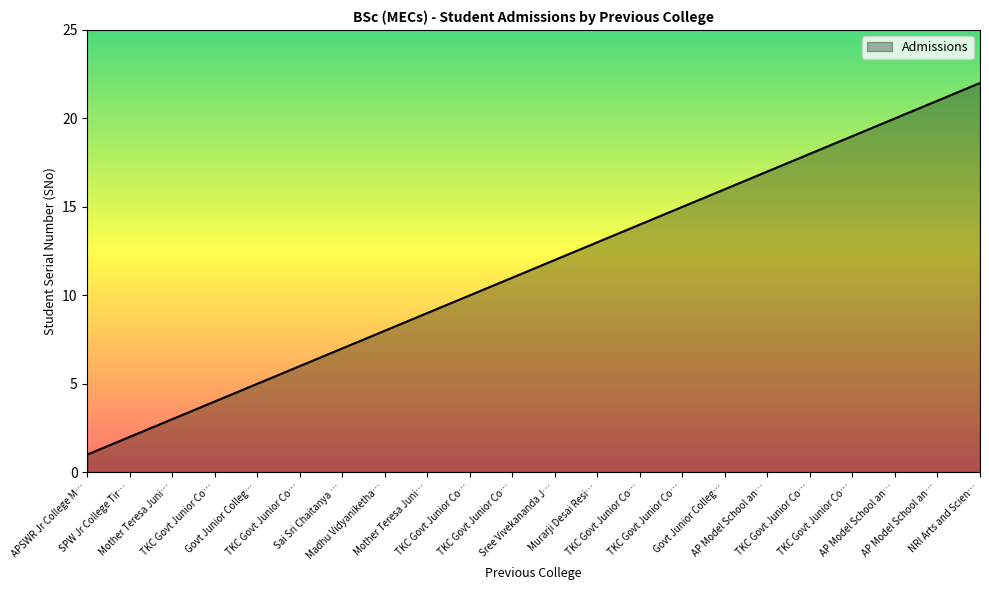

True or false: the data has more than 1 interior local peaks.

False